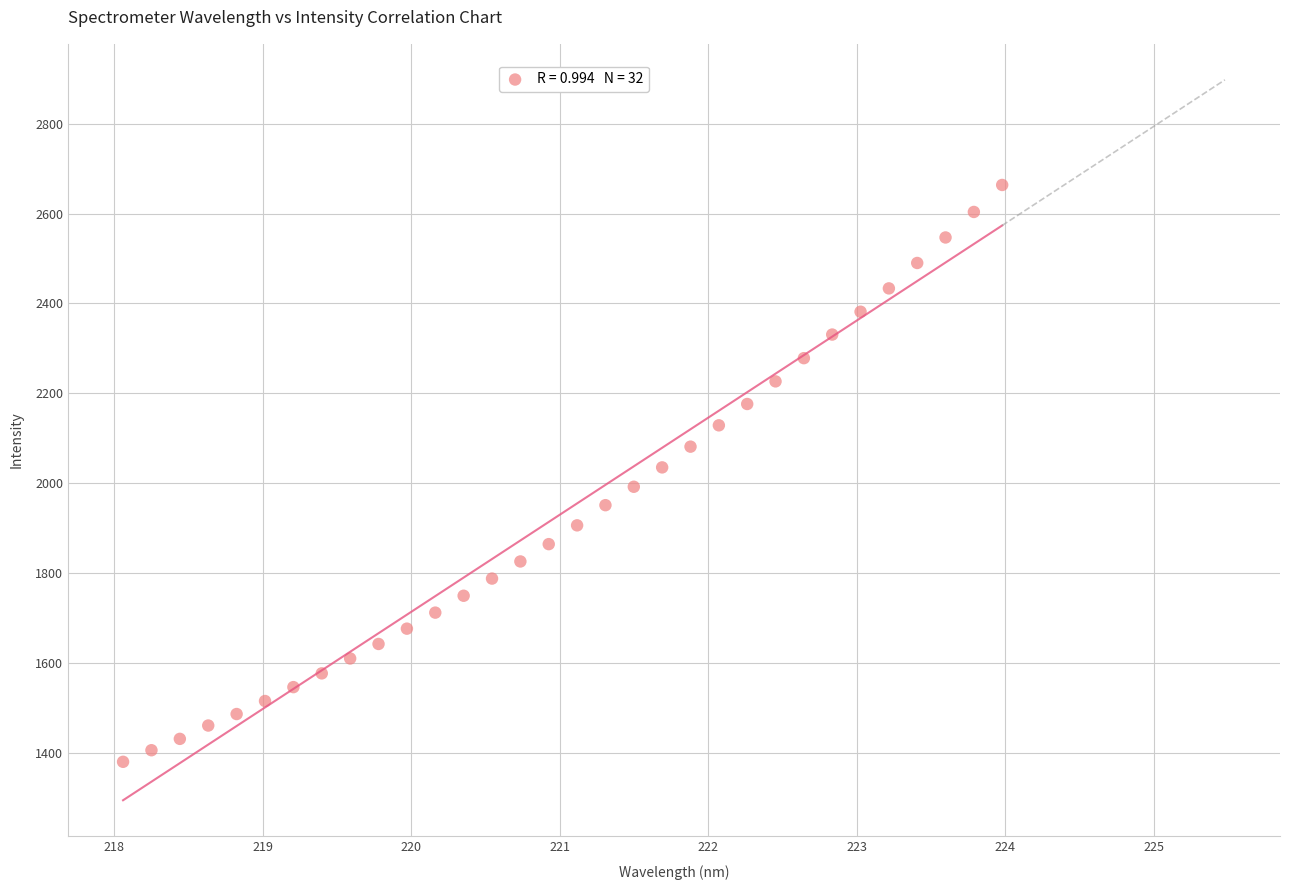

What is the range of X values (max minus min)?

5.9